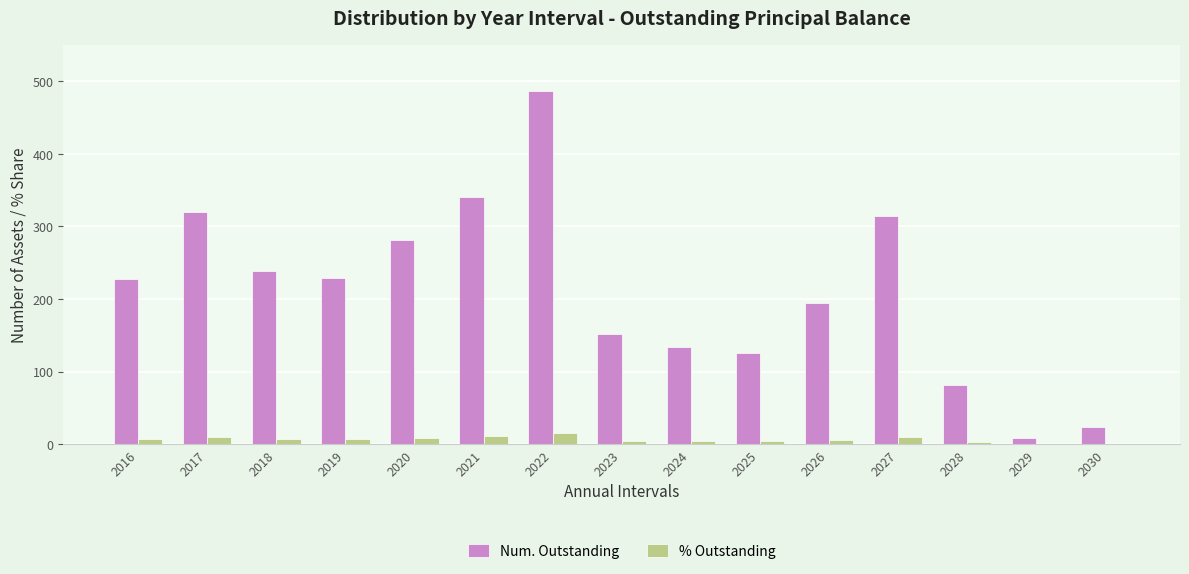

What is the maximum value shown in the chart?

486.0